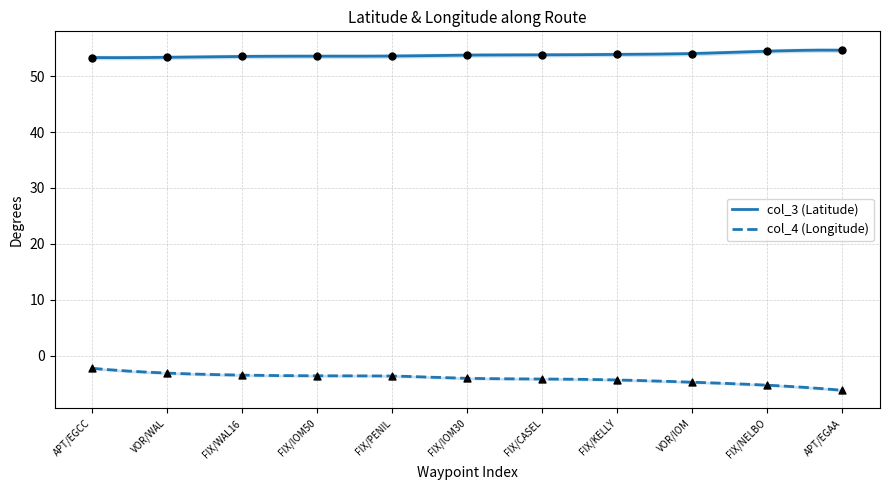

At which category is the sum across all series the highest?

APT/EGCC